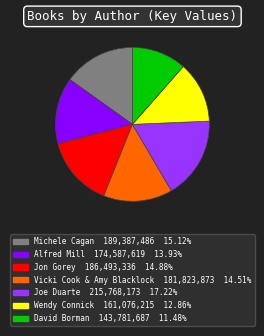

True or false: Joe Duarte accounts for 17% of the total.

True